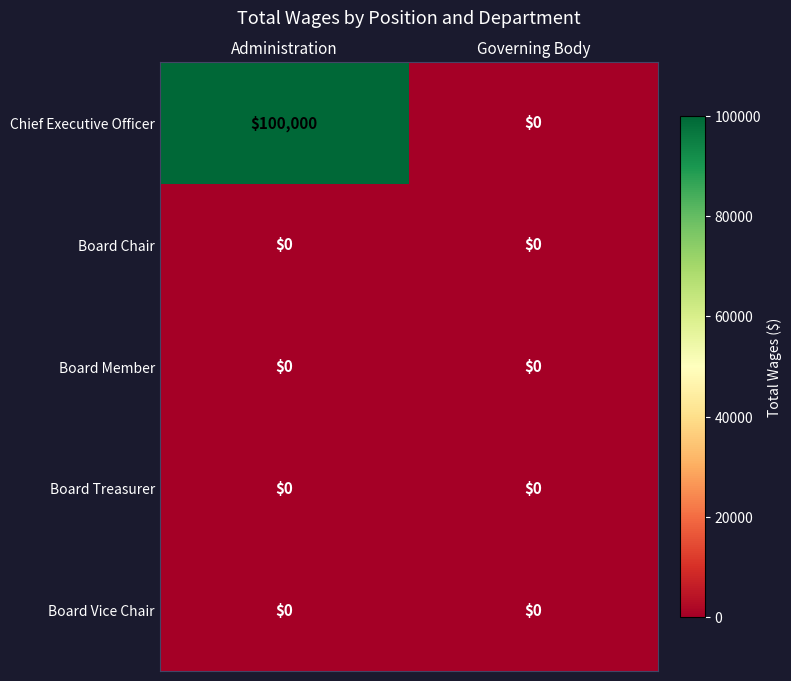

What is the maximum value shown in the chart?

100000